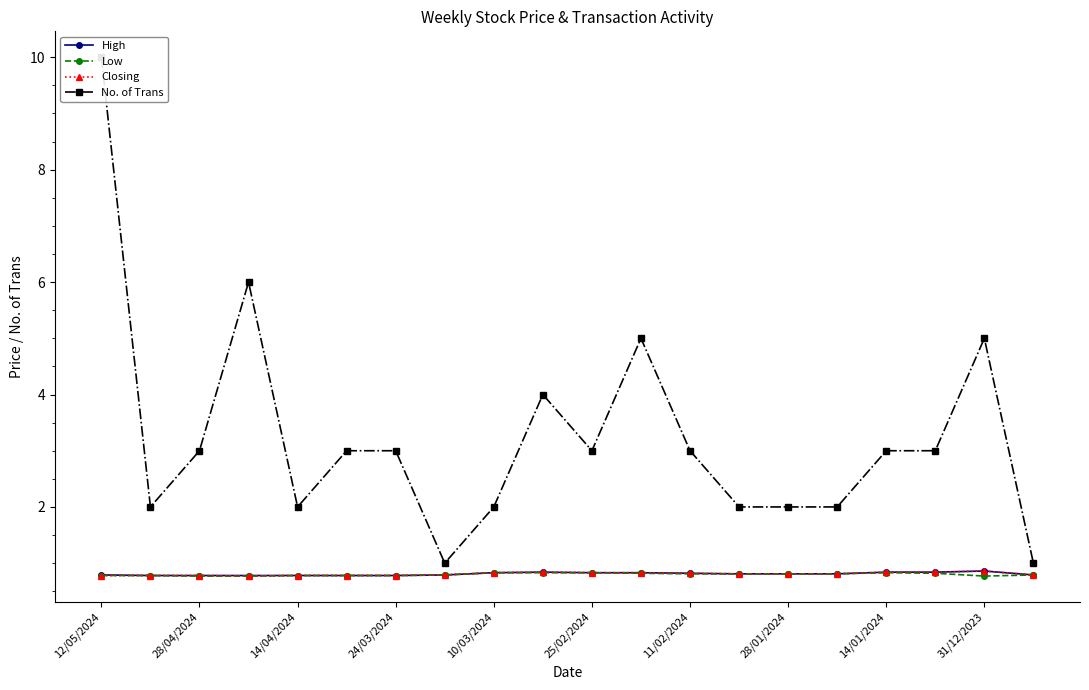

At which category is the sum across all series the highest?

12/05/2024